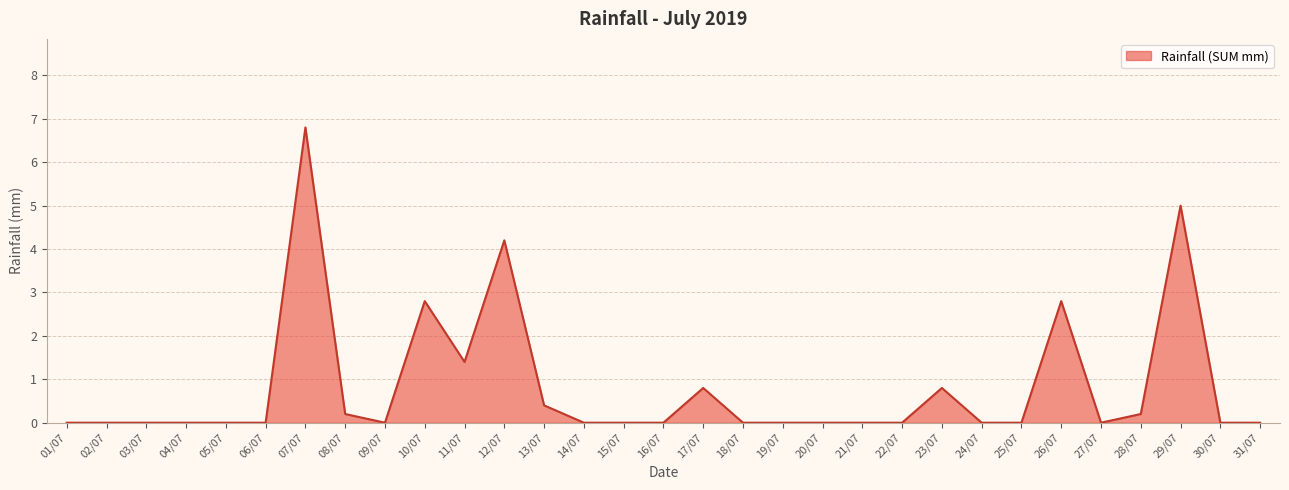

What is the difference between the maximum and minimum values?

6.8